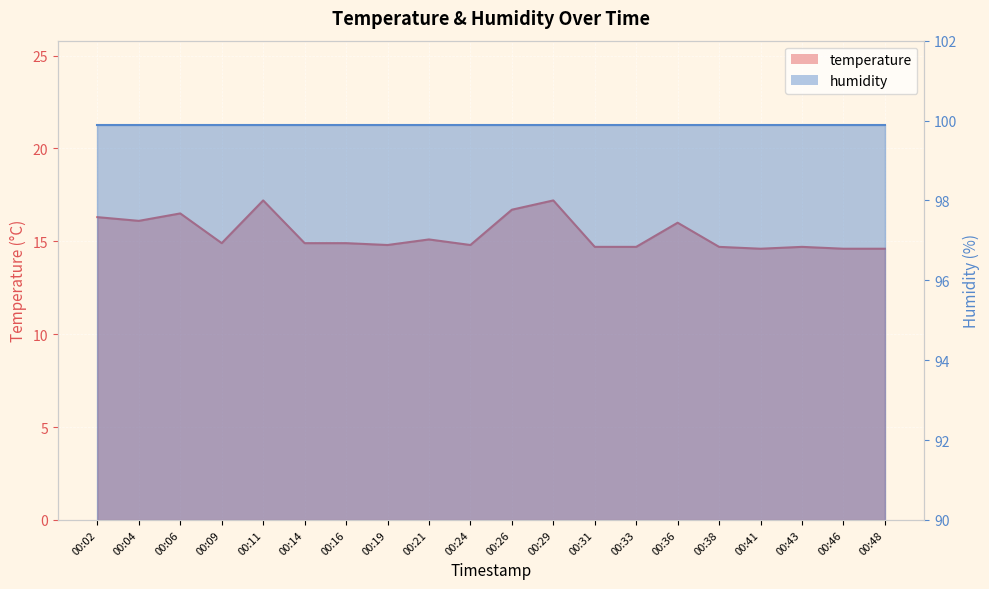

What is the ratio of the value at 00:48 to the value at 00:36?

0.9